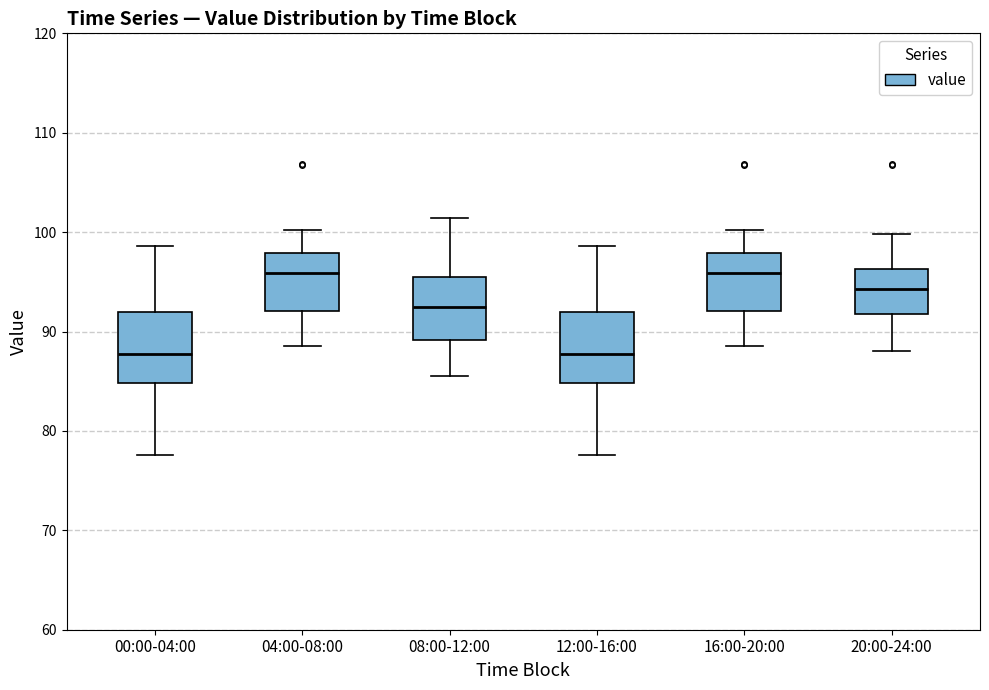

Reading left to right, read every box against the y-axis: the position of its median line, the range the box covers, and the ends of its whiskers. The values are not printed on the chart, so give them approximately, as read against the axis.

00:00-04:00: median 88, box 85 to 92, whiskers 78 to 99
04:00-08:00: median 96, box 92 to 98, whiskers 89 to 100
08:00-12:00: median 93, box 89 to 95, whiskers 86 to 101
12:00-16:00: median 88, box 85 to 92, whiskers 78 to 99
16:00-20:00: median 96, box 92 to 98, whiskers 89 to 100
20:00-24:00: median 94, box 92 to 96, whiskers 88 to 100